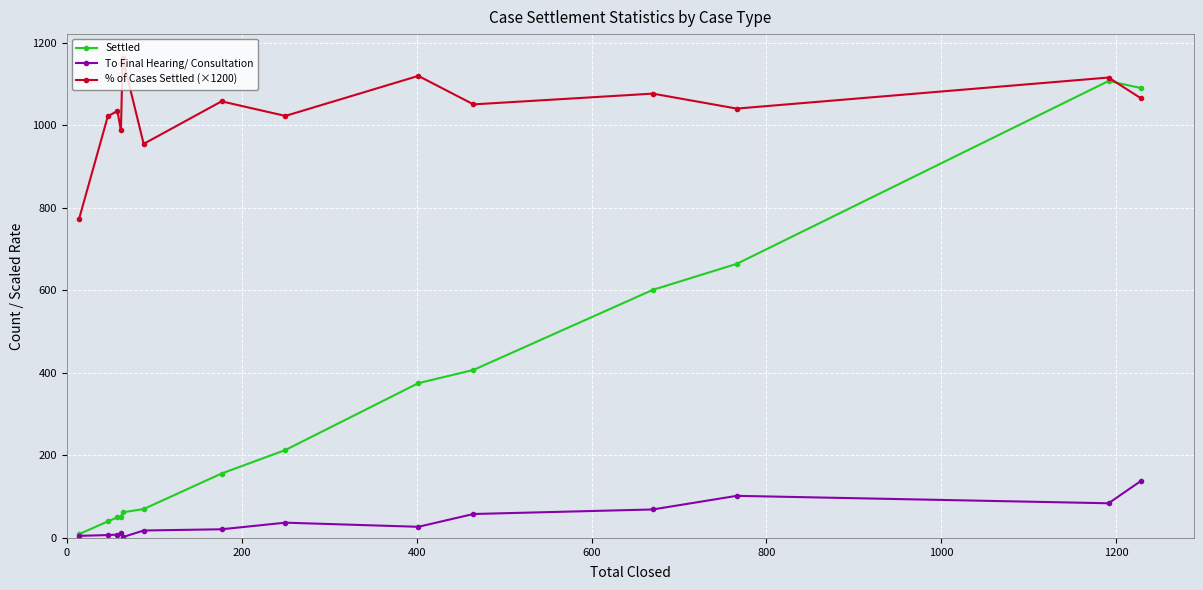

How many interior local peaks does the % of Cases Settled (×1200) series have?

6